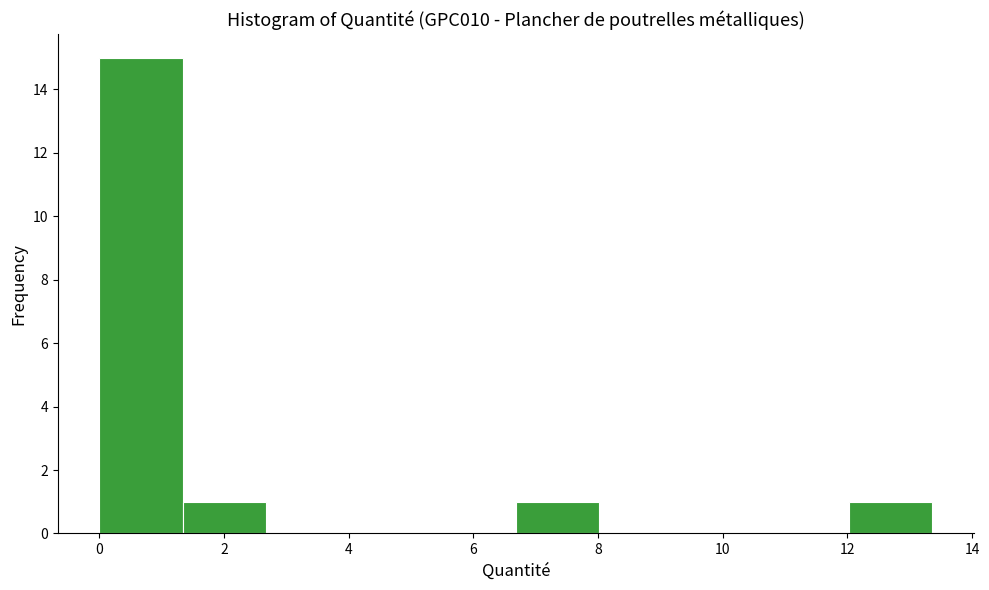

Reading left to right, transcribe this chart: for each bar, give the range it covers on the x-axis and its height. Neither the bar edges nor the heights are printed on the chart, so give them approximately, as read against the axes.

0.0 to 1.4: 15
1.4 to 2.6: 1
2.6 to 4.0: 0
4.0 to 5.4: 0
5.4 to 6.6: 0
6.6 to 8.0: 1
8.0 to 9.4: 0
9.4 to 10.6: 0
10.6 to 12.0: 0
12.0 to 13.4: 1